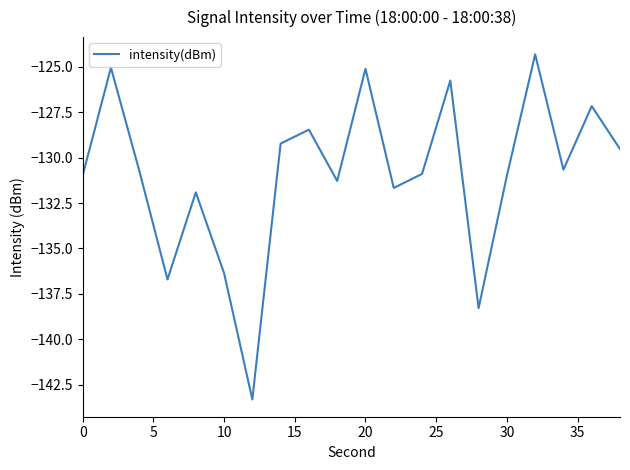

What is the minimum value shown in the chart?

-143.3